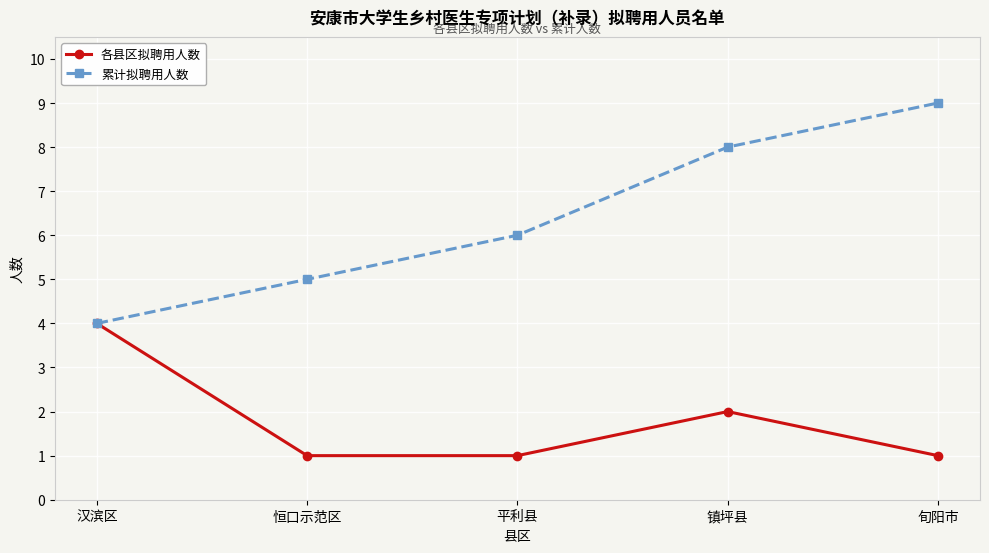

Is the value of 各县区拟聘用人数 at 平利县 greater than the value of 累计拟聘用人数 at 平利县?

No